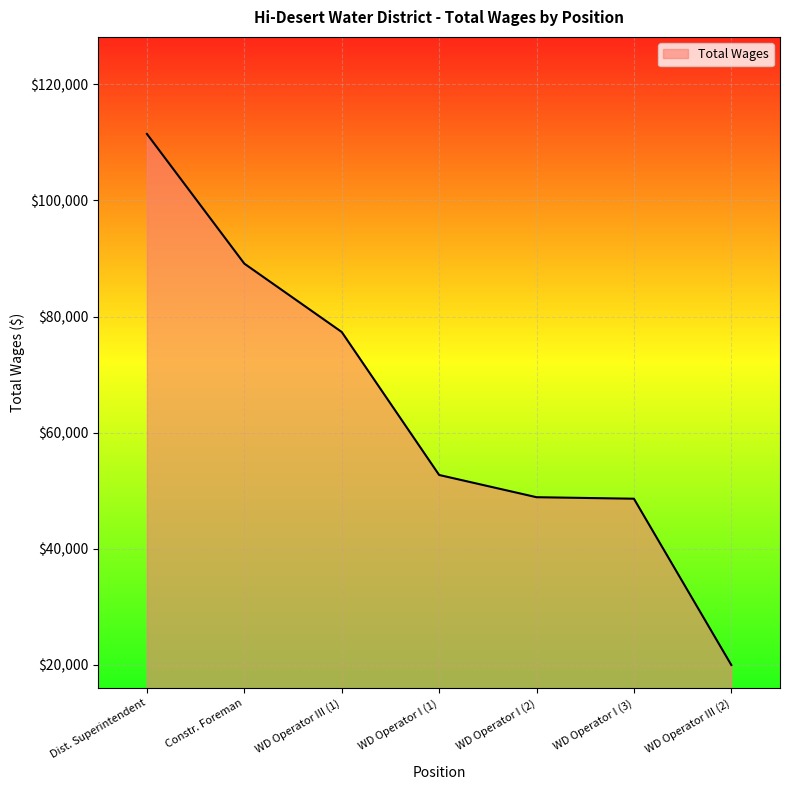

What is the sum of all values?

448104